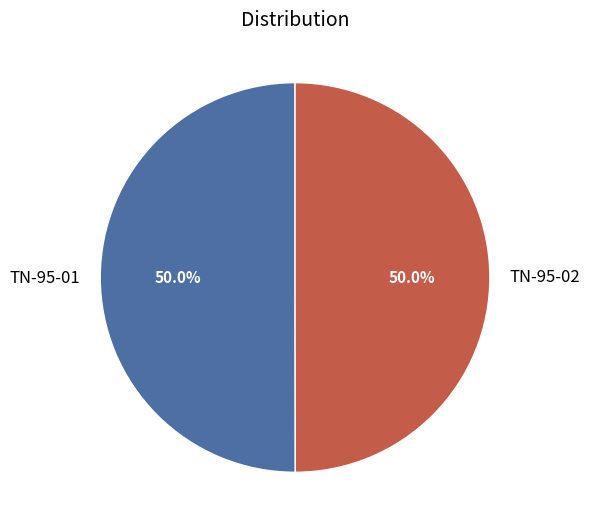

To the nearest percent, what portion does TN-95-02 represent?

50%